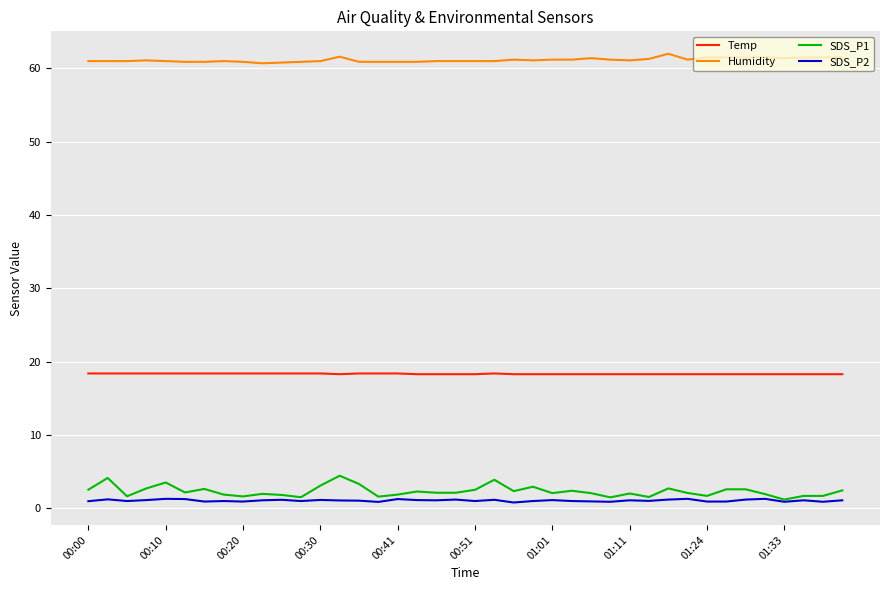

Which series has the largest total across all categories?

Humidity